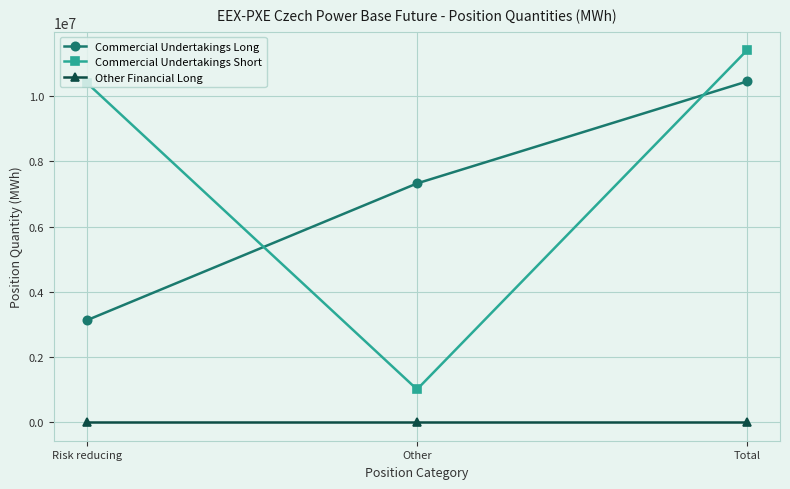

Between Risk reducing and Total, which series saw the biggest shift?

Commercial Undertakings Long